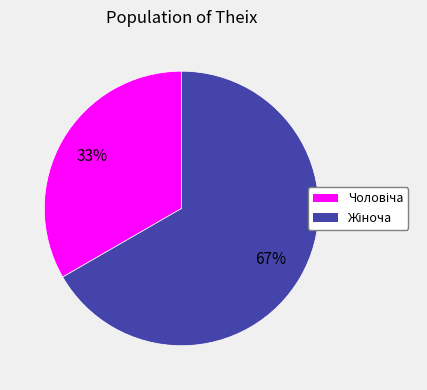

How many segments does this pie chart have?

2